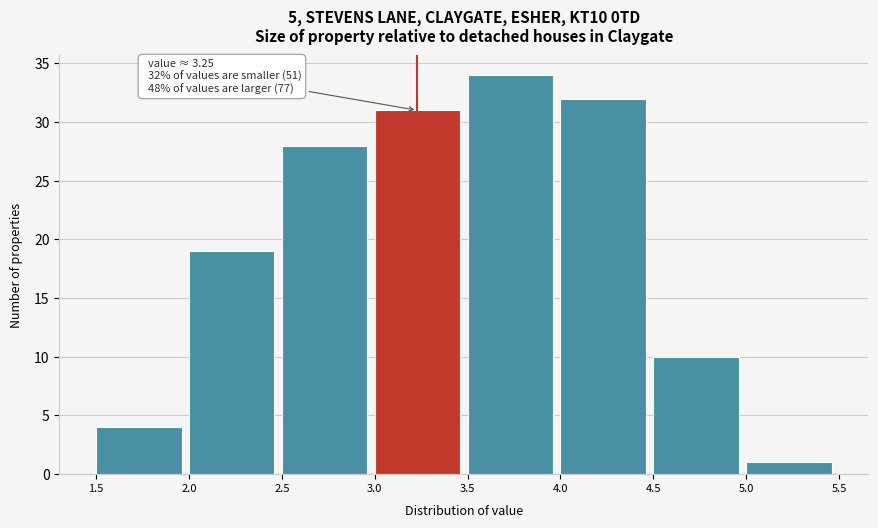

Over which range of the x-axis is the bar tallest?

3.5 to 4.0